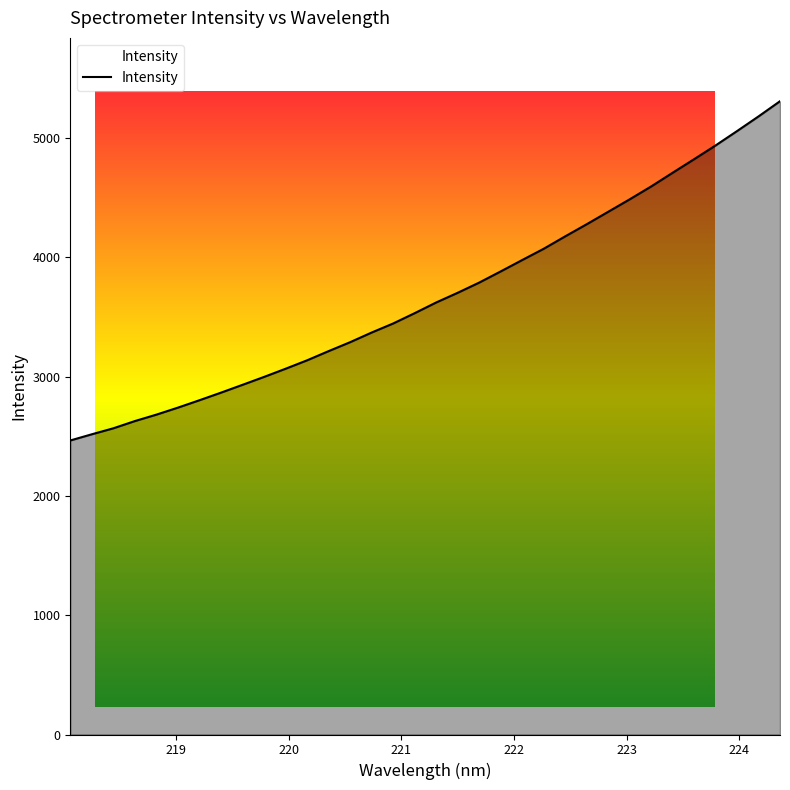

What is the smallest value displayed?

2464.2